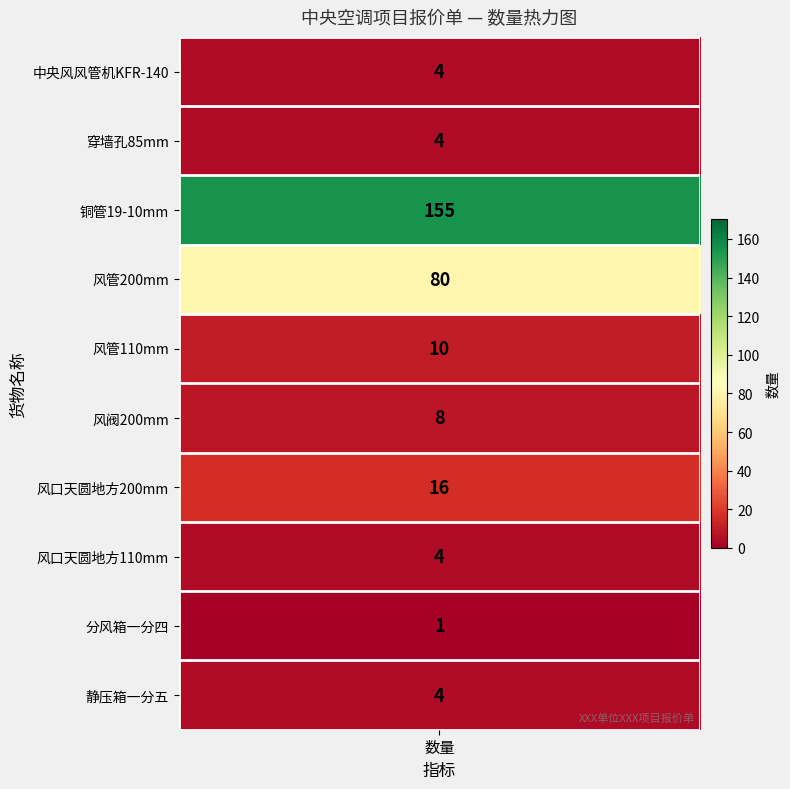

At how many categories does at least one series exceed 35?

2